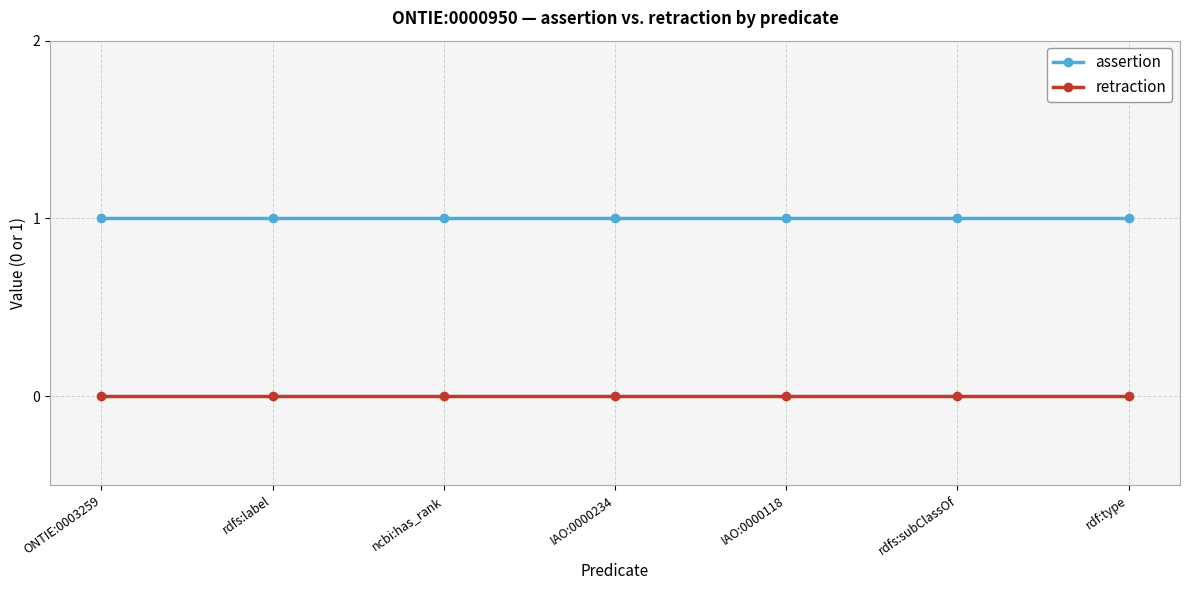

The value of assertion at IAO:0000234 is 0. True or false?

False